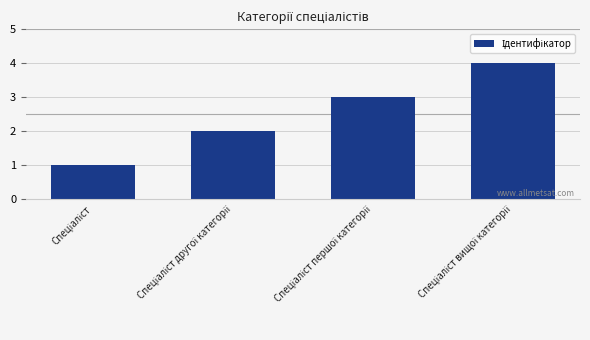

What is the difference between the maximum and minimum values?

3